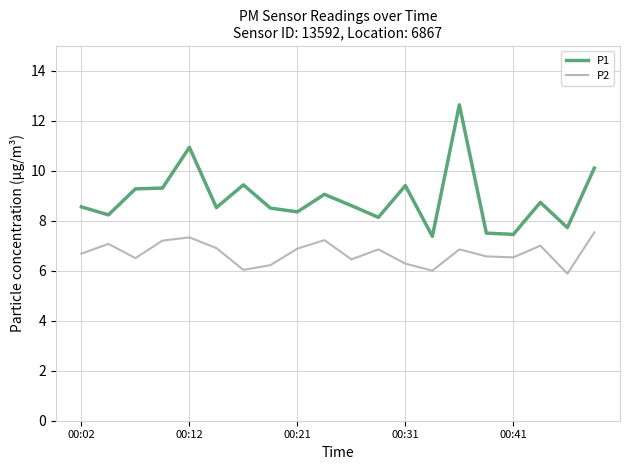

How many series are shown in this chart?

2